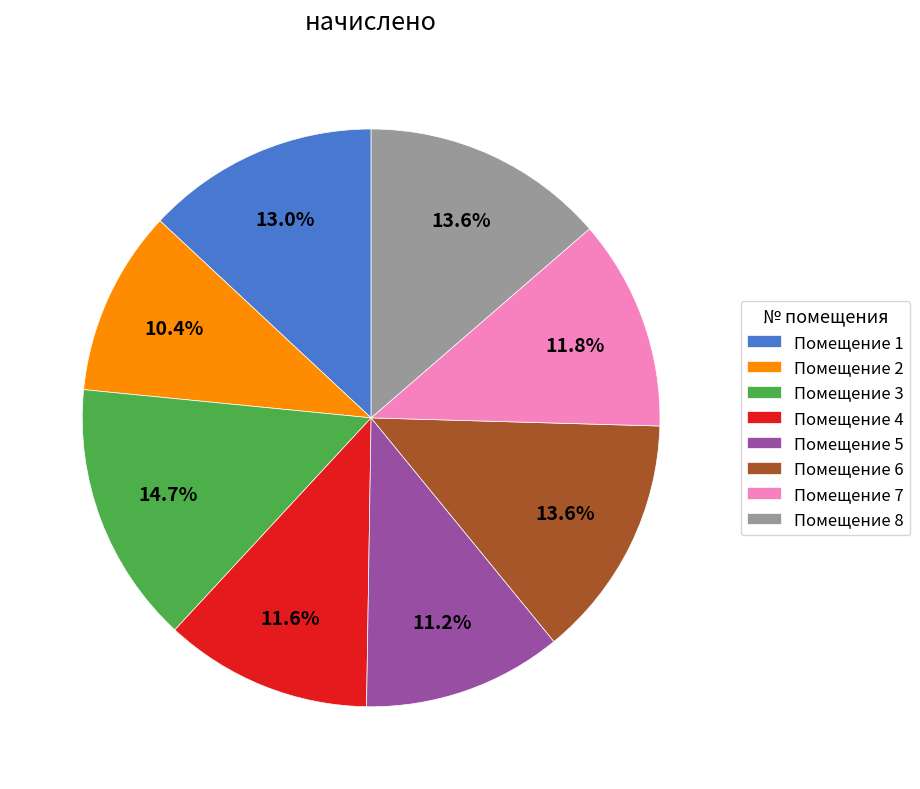

Do Помещение 7 and Помещение 5 together represent more than half of the pie?

No